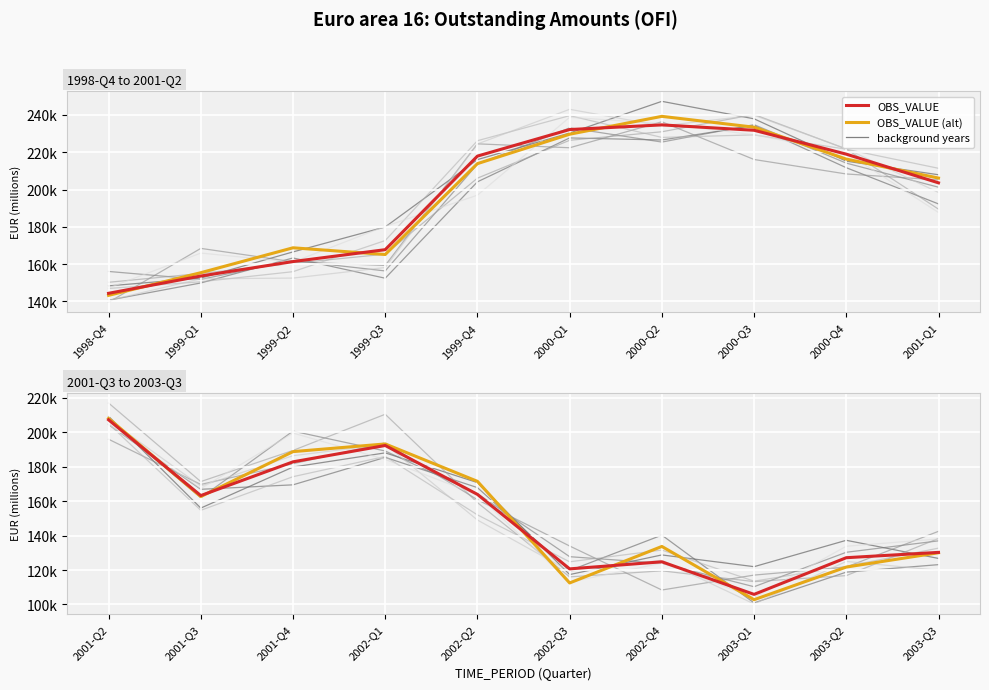

List the series in order of their overall mean, lowest first.

OBS_VALUE (EUR millions), OBS_VALUE (EUR millions) (alt)